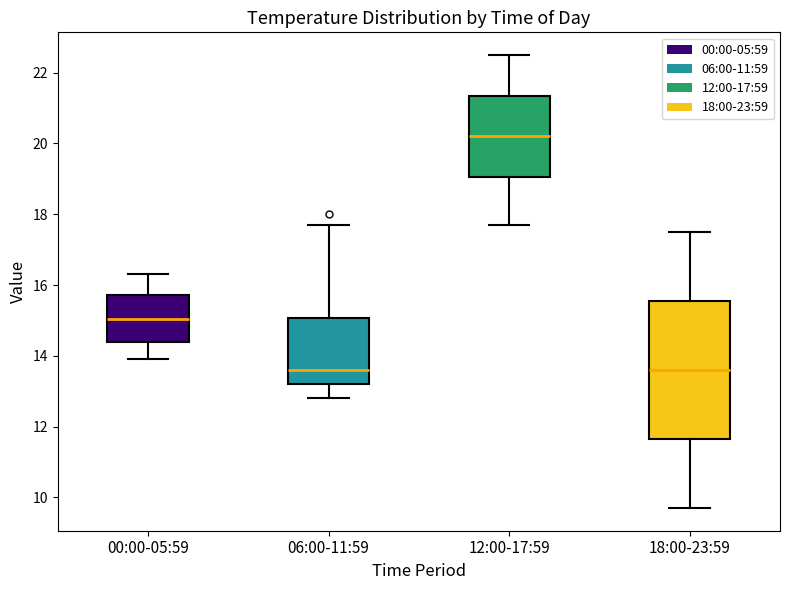

Reading left to right, transcribe this box plot: for each box, give where its median line is, the range the box spans, and where its two whiskers end, as read against the y-axis. The values are not printed on the chart, so give them approximately, as read against the axis.

00:00-05:59: median 15.0, box 14.4 to 15.8, whiskers 14.0 to 16.4
06:00-11:59: median 13.6, box 13.2 to 15.0, whiskers 12.8 to 17.8
12:00-17:59: median 20.2, box 19.0 to 21.4, whiskers 17.8 to 22.6
18:00-23:59: median 13.6, box 11.6 to 15.6, whiskers 9.8 to 17.6